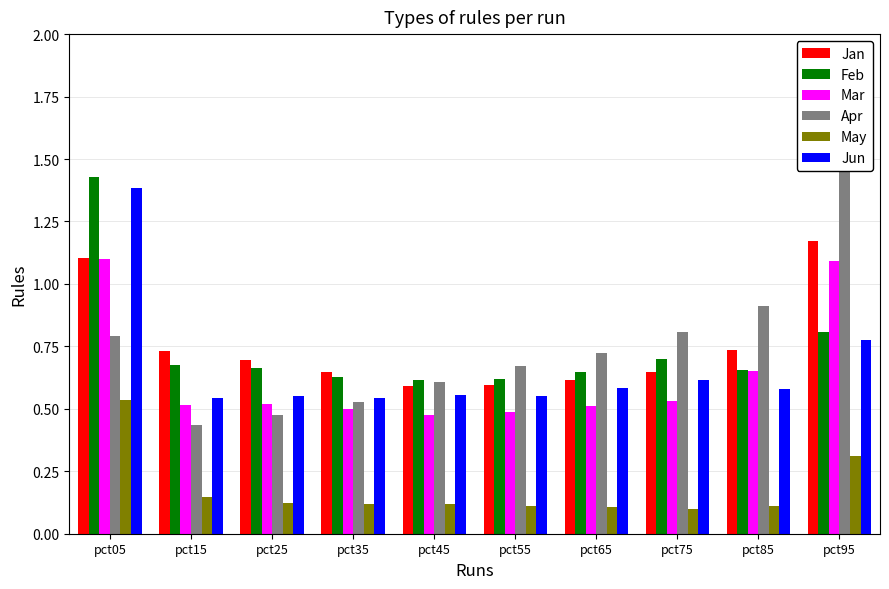

List the labels in order of May value, smallest first.

pct75, pct65, pct55, pct85, pct45, pct35, pct25, pct15, pct95, pct05